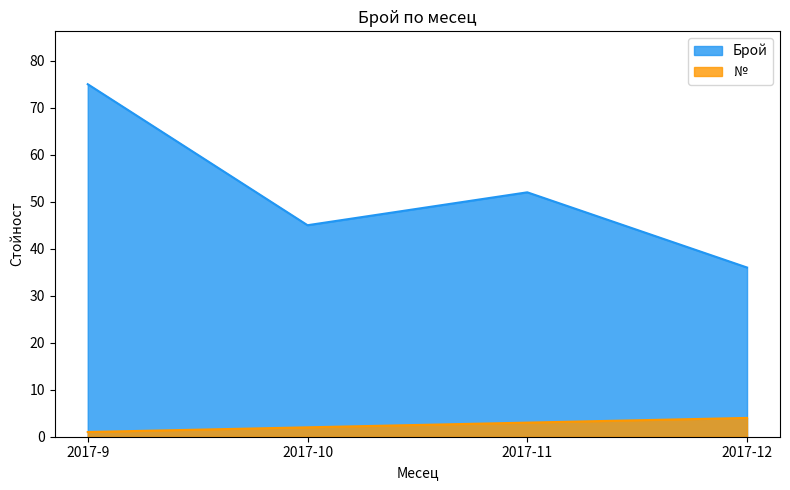

True or false: № has more than 1 interior local peaks.

False